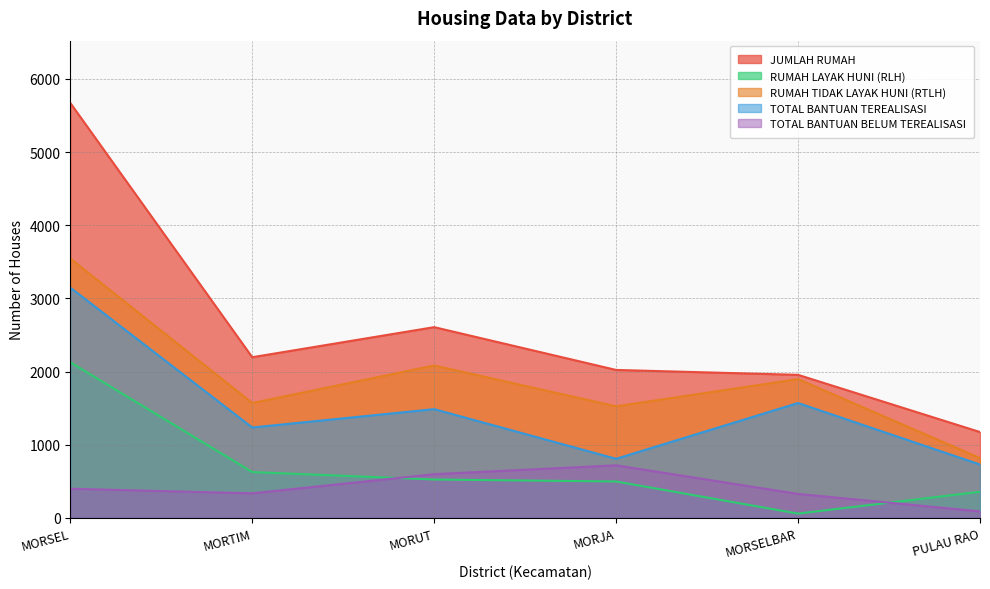

Is it true that RUMAH TIDAK LAYAK HUNI (RTLH) equals 1032 at MORJA?

False